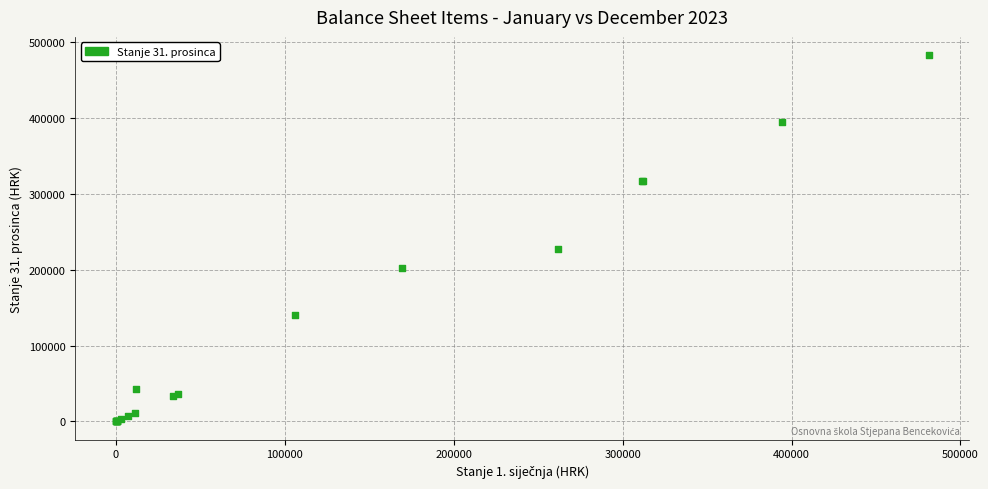

What Y value in the scatter plot is closest to 241461?

227915.6